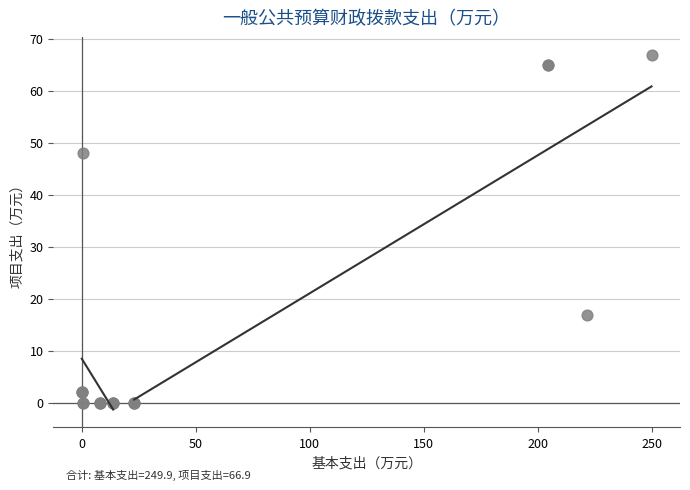

What Y value in the scatter plot is closest to 33?

48.0